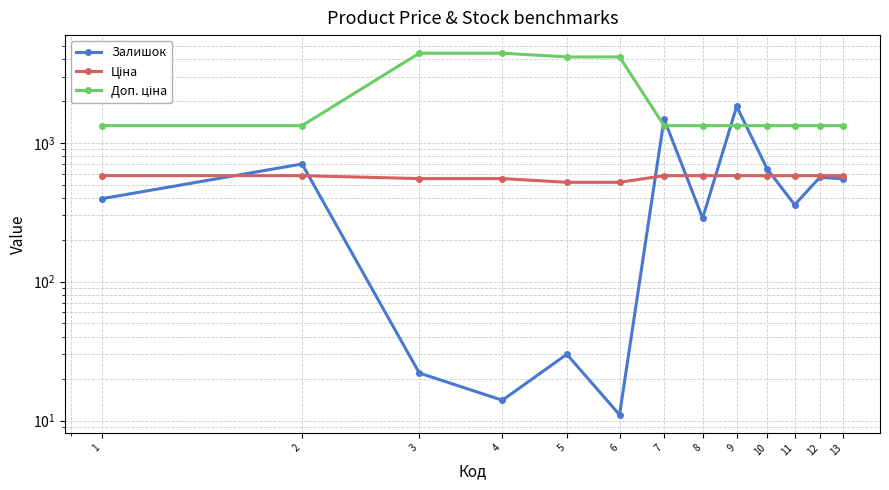

What are all the series names shown in the legend?

Залишок, Ціна, Доп. ціна